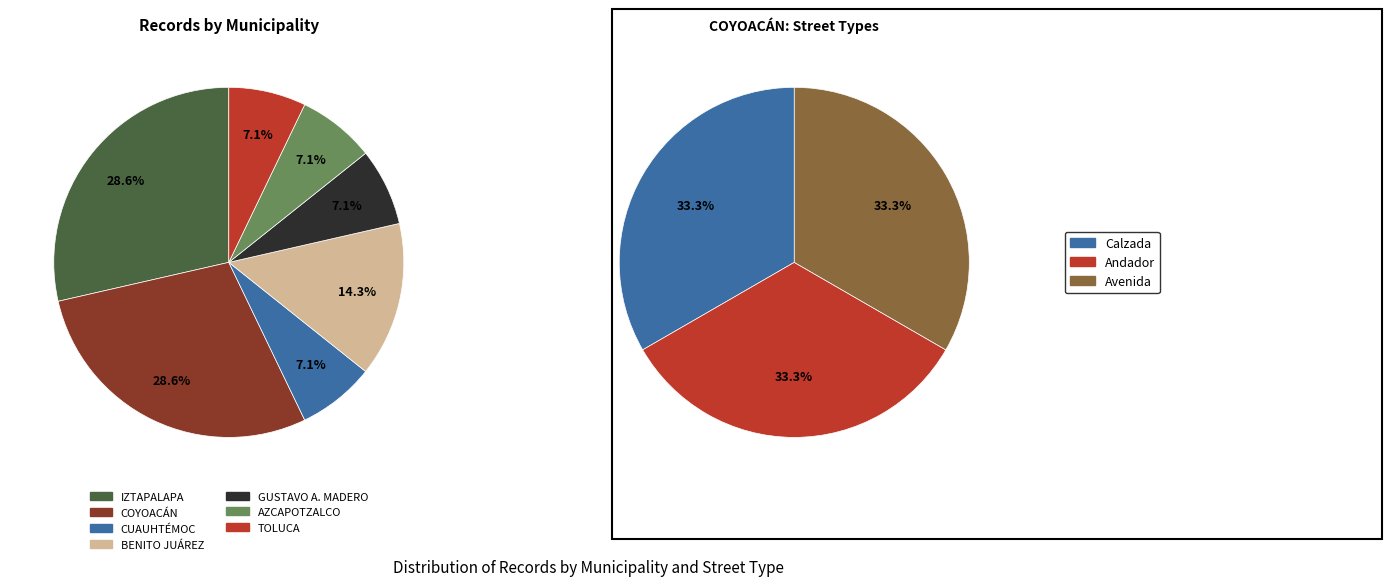

To the nearest percent, what percentage of the pie is IZTAPALAPA?

29%